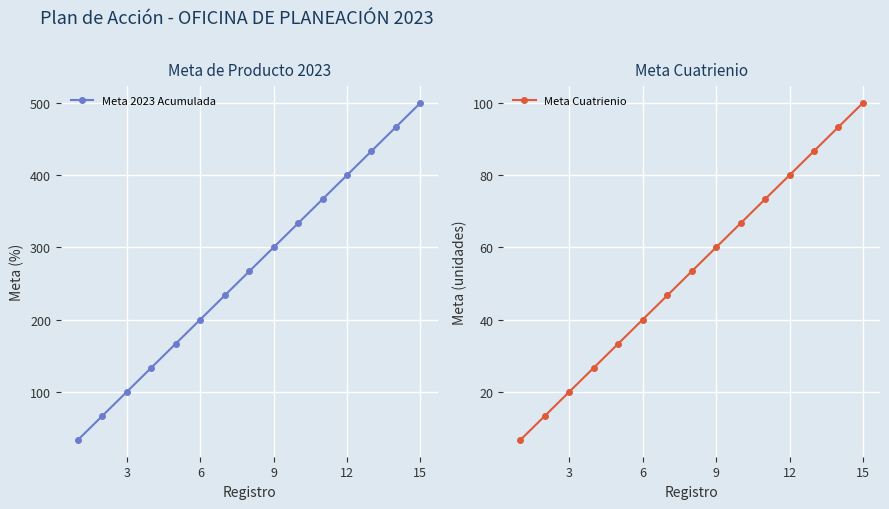

True or false: Meta Cuatrienio has a value of 118.7 at 12.

False